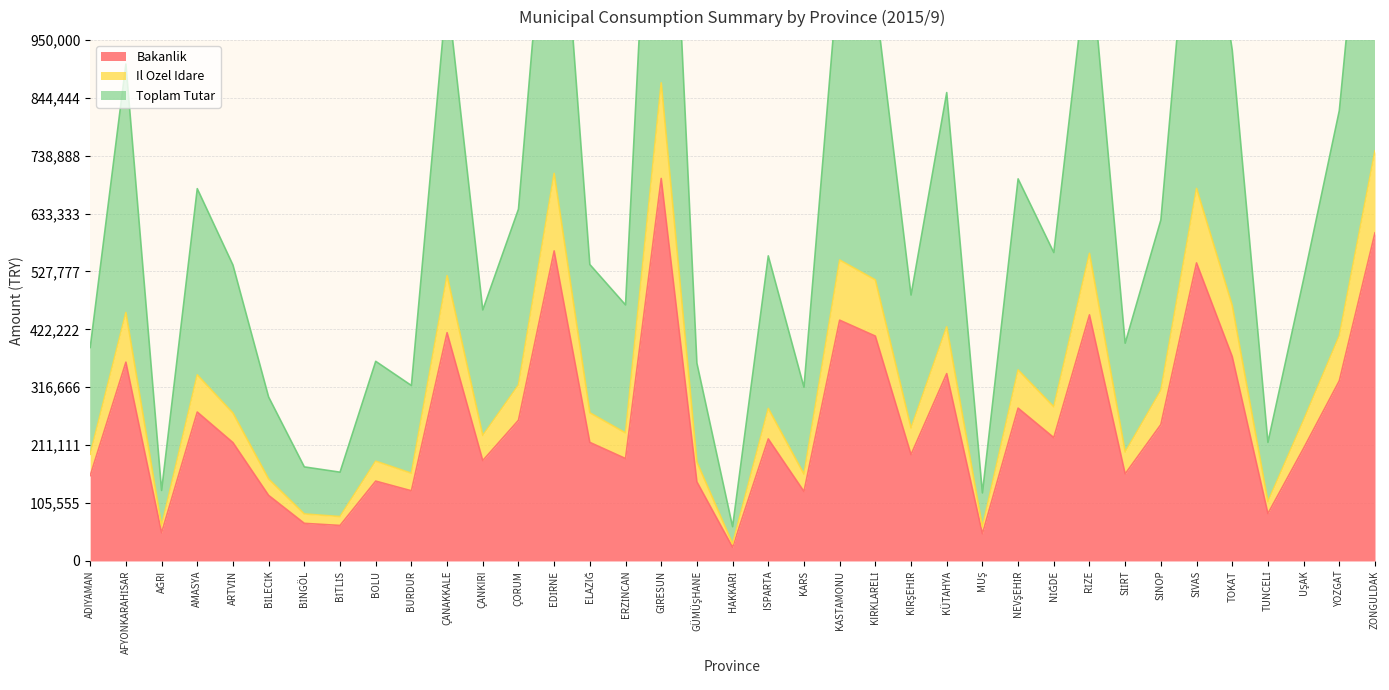

Rank the series by their average value, from lowest to highest.

Bakanlik, Il Ozel Idare, Toplam Tutar